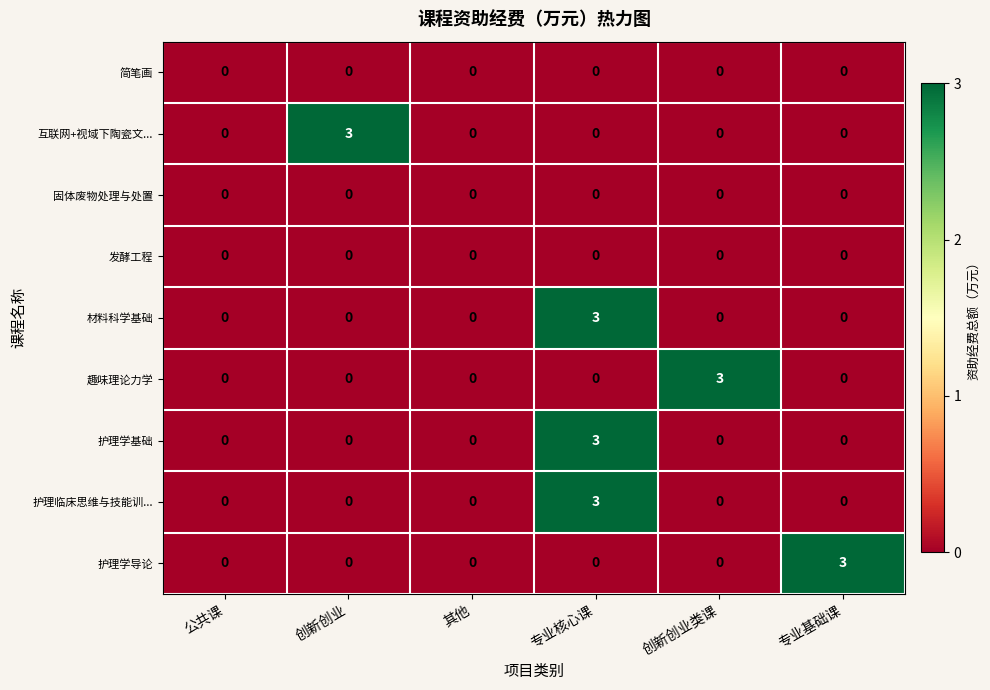

What is the spread (max minus min) of values at 创新创业类课?

3